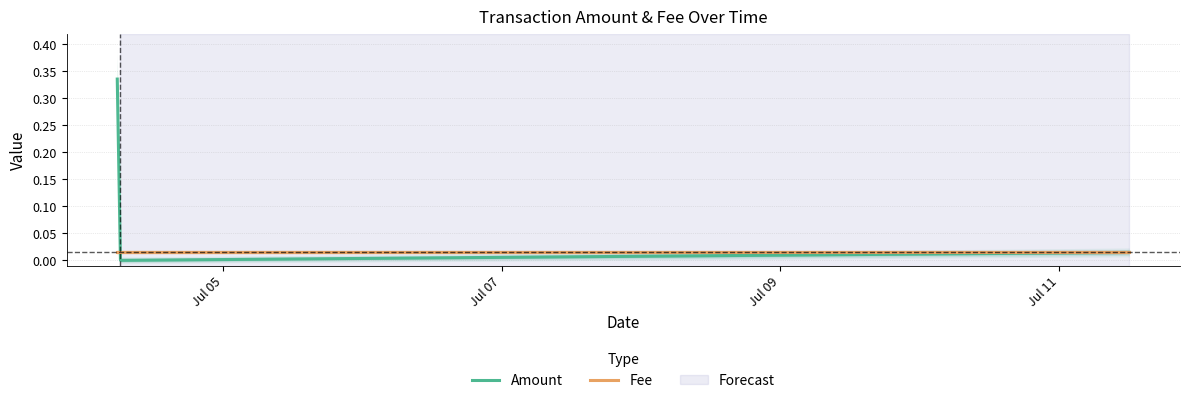

Which series has the largest total across all categories?

Amount